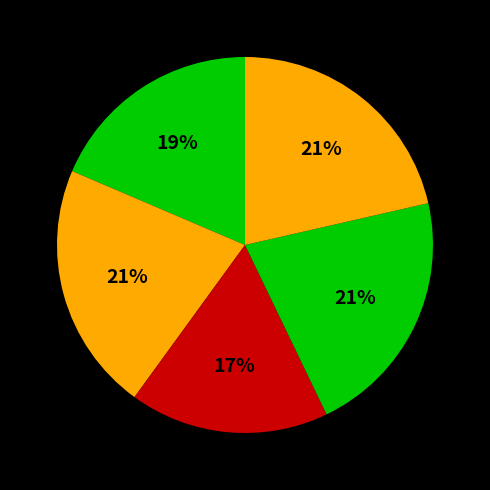

Count the number of slices in the pie.

5